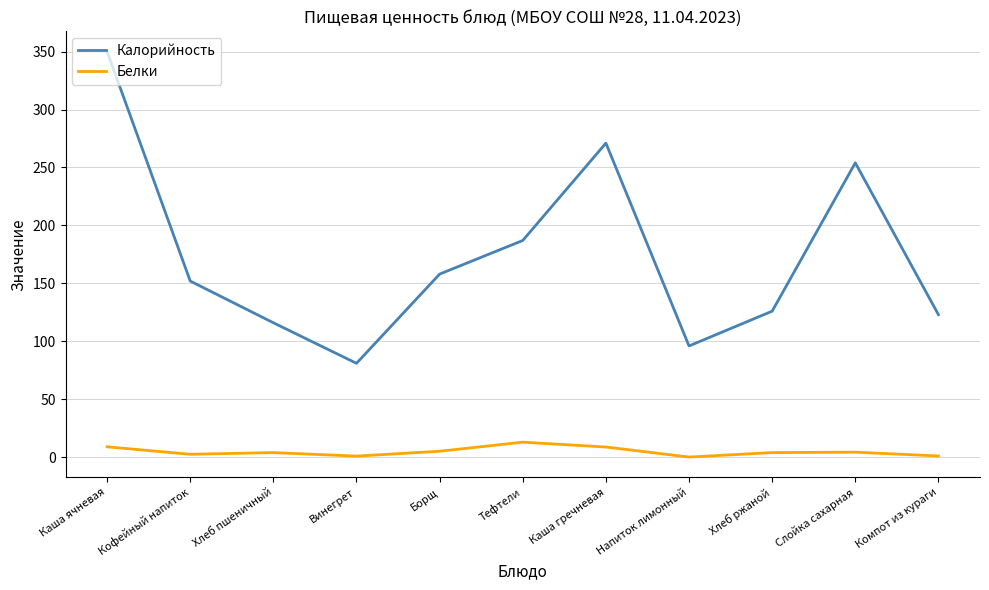

How many categories are shown in the chart?

11